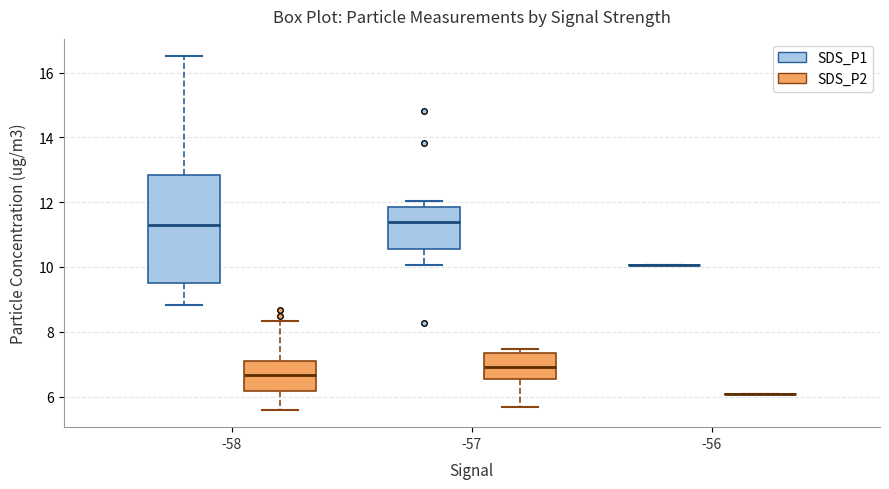

Comparing the boxes themselves (not the whiskers), which one is the tallest?

-58 (SDS_P1)